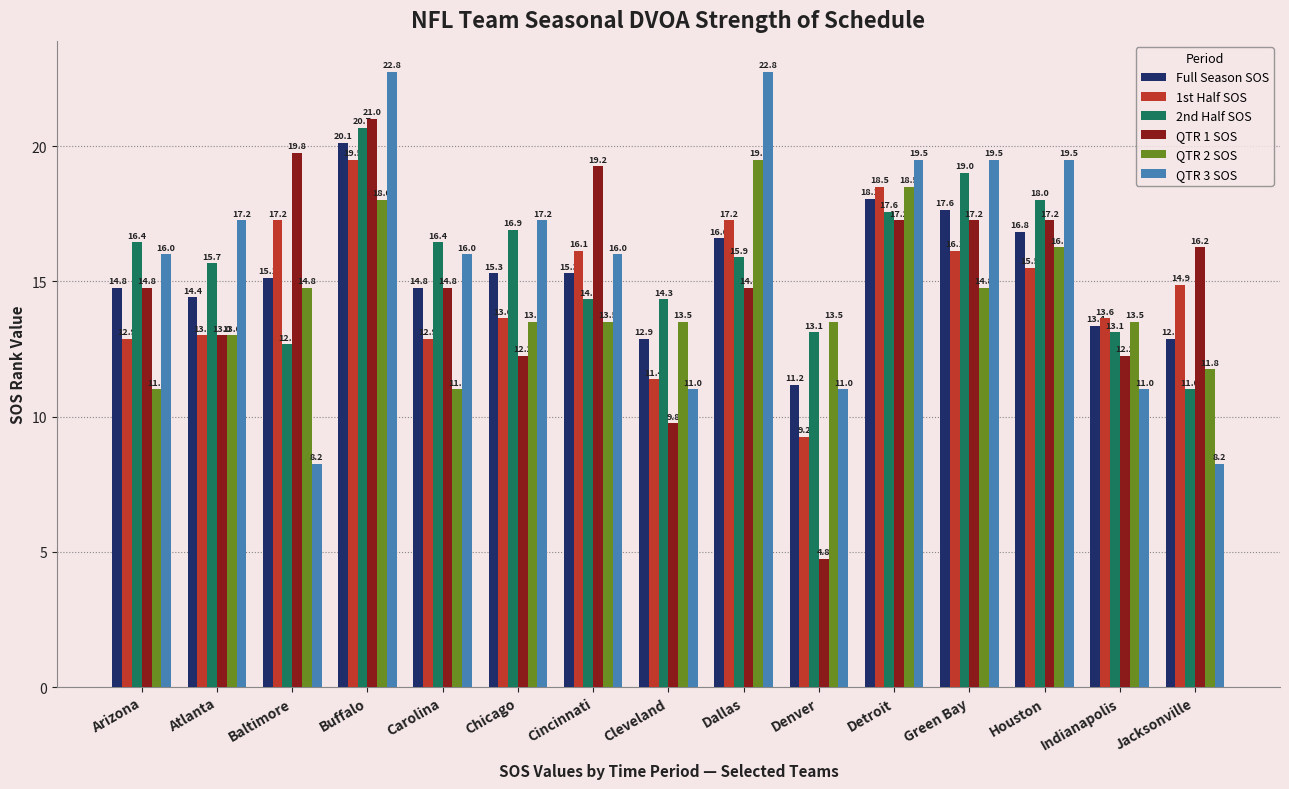

At Green Bay, list the series in order from smallest to largest.

QTR 2 SOS, 1st Half SOS, QTR 1 SOS, Full Season SOS, 2nd Half SOS, QTR 3 SOS